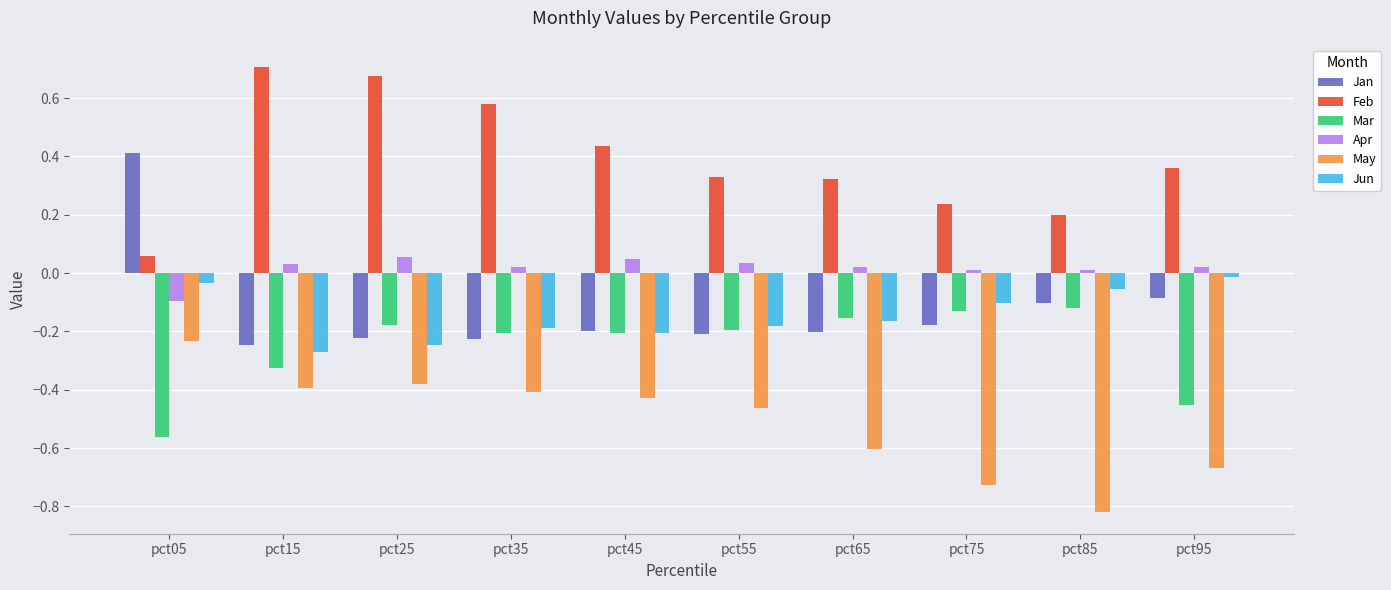

At which label does Mar reach its minimum?

pct05